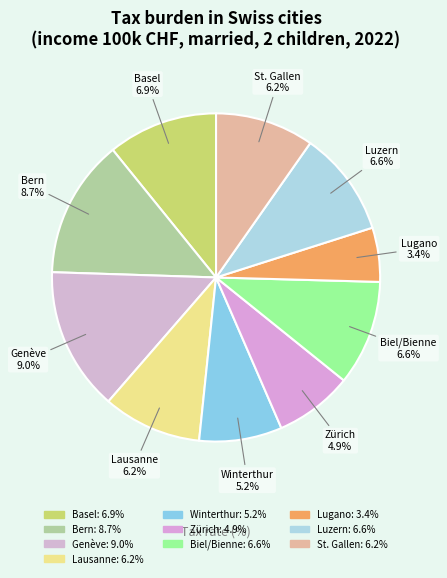

Which has a higher value, Genève or Lugano?

Genève